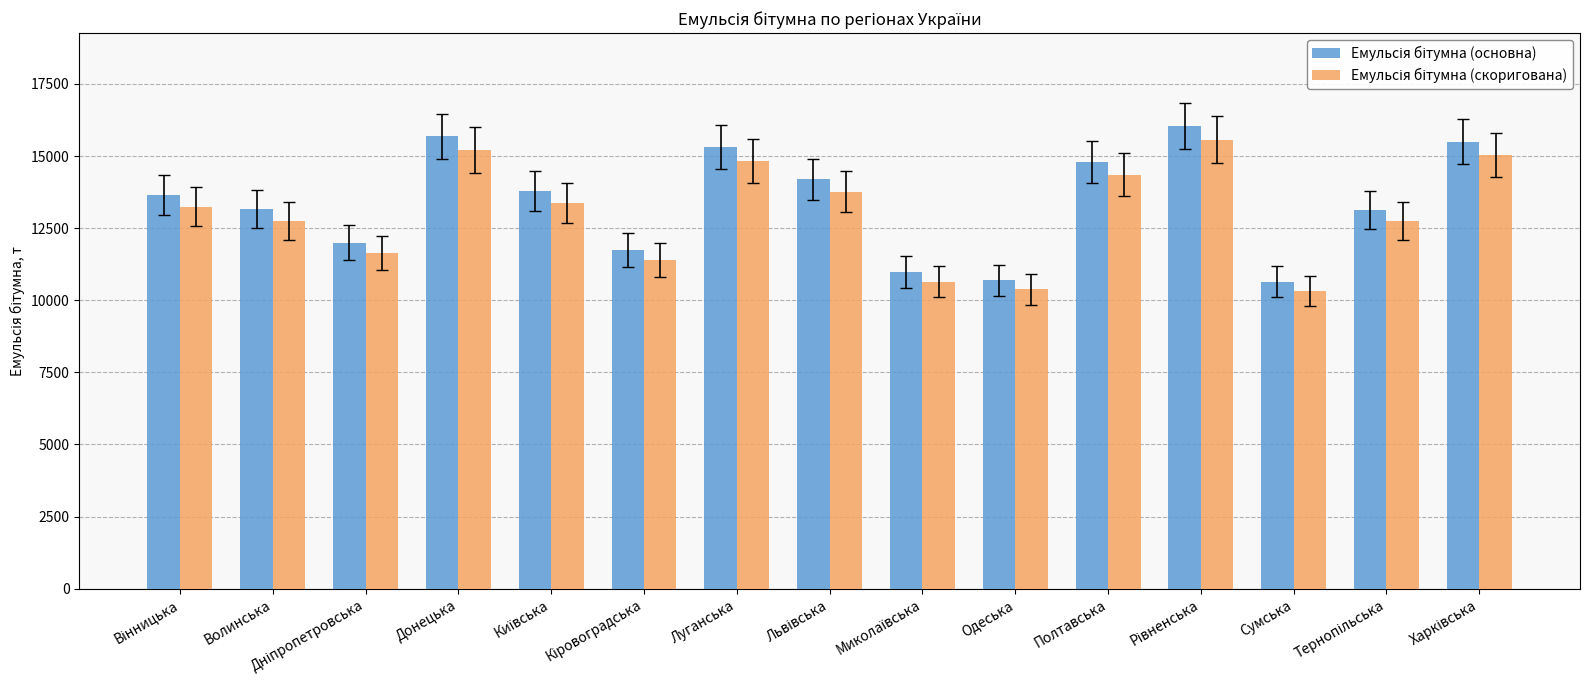

What is the total value across all series at Сумська?

20969.7